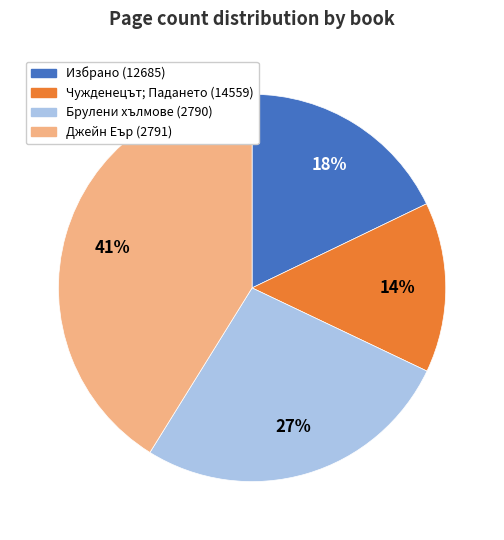

To the nearest percent, what is the average slice percentage?

25%